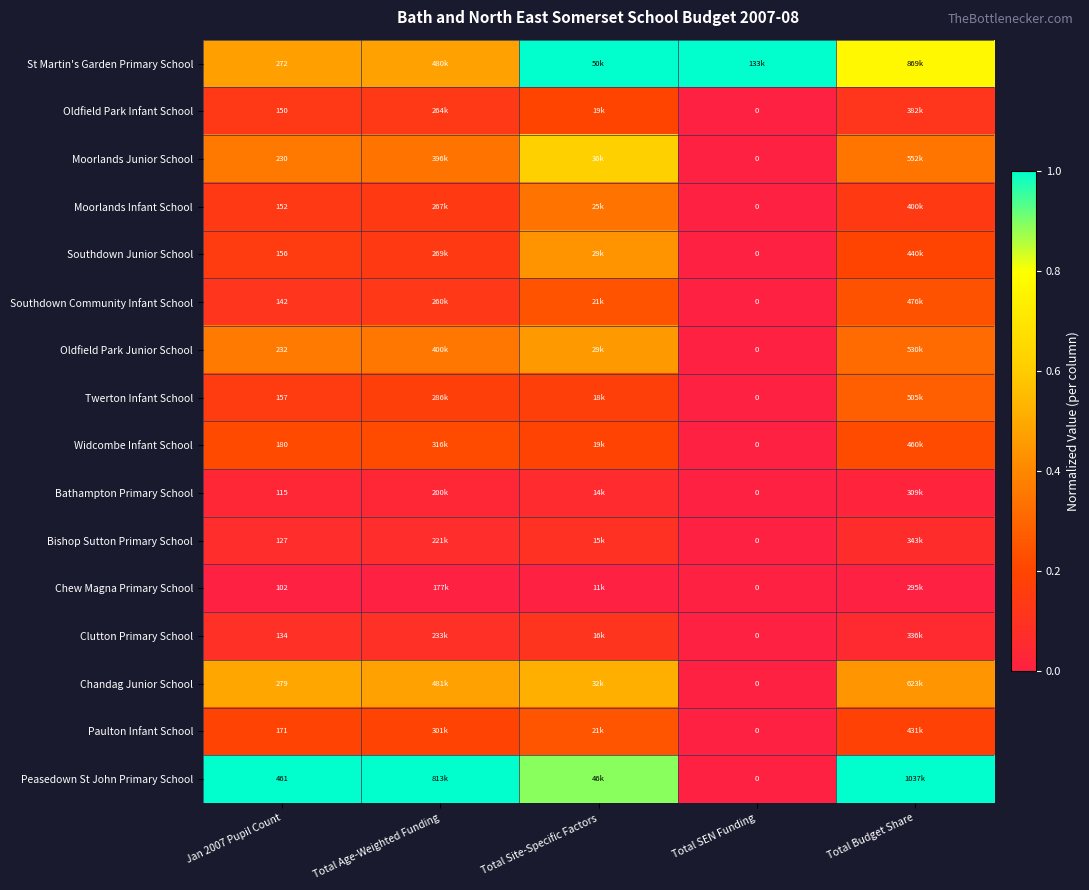

At Jan 2007 Pupil Count, list the series in order from largest to smallest.

Peasedown St John Primary School, Chandag Junior School, St Martin's Garden Primary School, Oldfield Park Junior School, Moorlands Junior School, Widcombe Infant School, Paulton Infant School, Twerton Infant School, Southdown Junior School, Moorlands Infant School, Oldfield Park Infant School, Southdown Community Infant School, Clutton Primary School, Bishop Sutton Primary School, Bathampton Primary School, Chew Magna Primary School